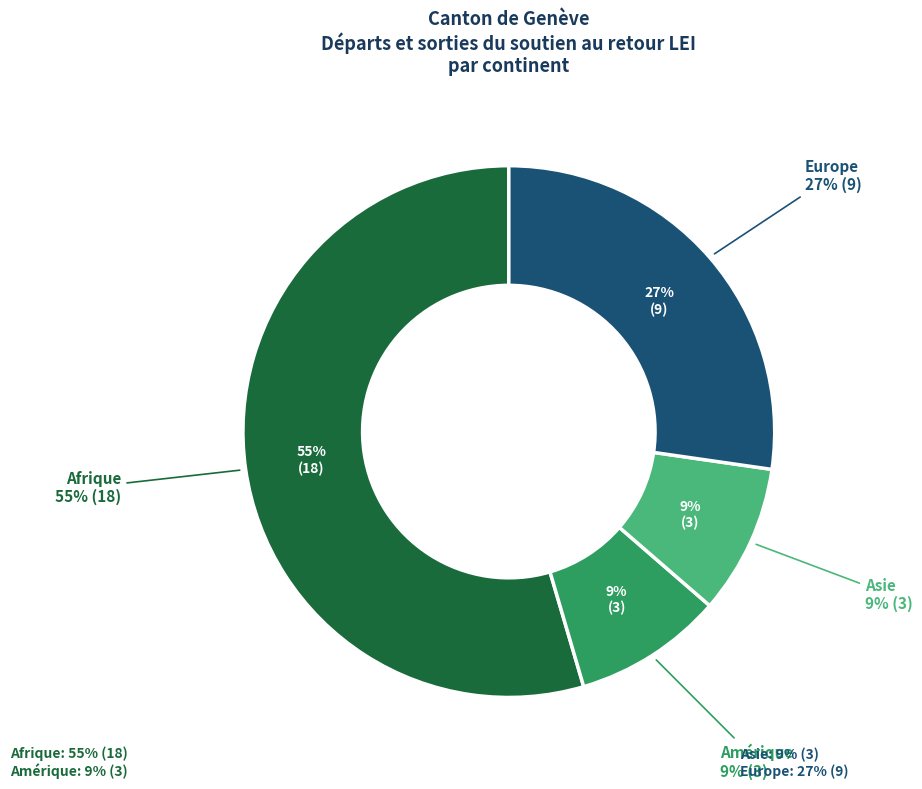

What is the change in value from Afrique to Amérique?

-15